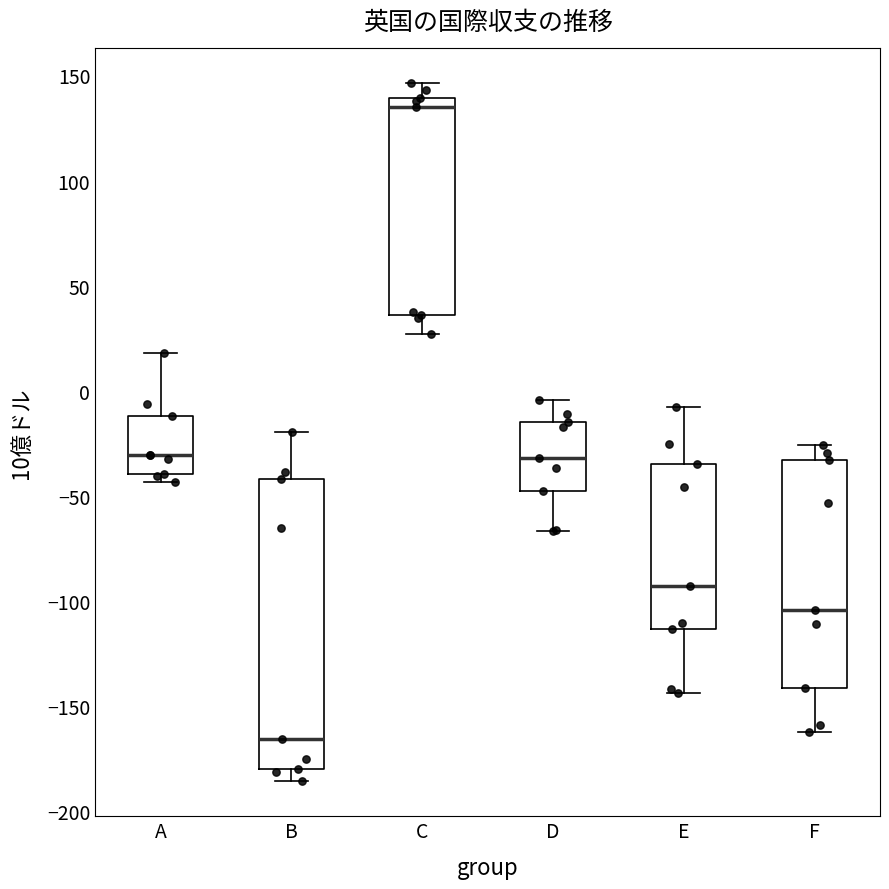

Reading left to right, transcribe this box plot: for each box, give where its median line is, the range the box spans, and where its two whiskers end, as read against the y-axis. The values are not printed on the chart, so give them approximately, as read against the axis.

A: median -30, box -40 to -10, whiskers -45 to 20
B: median -165, box -180 to -40, whiskers -185 to -20
C: median 135, box 35 to 140, whiskers 25 to 145
D: median -30, box -45 to -15, whiskers -65 to -5
E: median -95, box -115 to -35, whiskers -145 to -10
F: median -105, box -140 to -35, whiskers -160 to -25